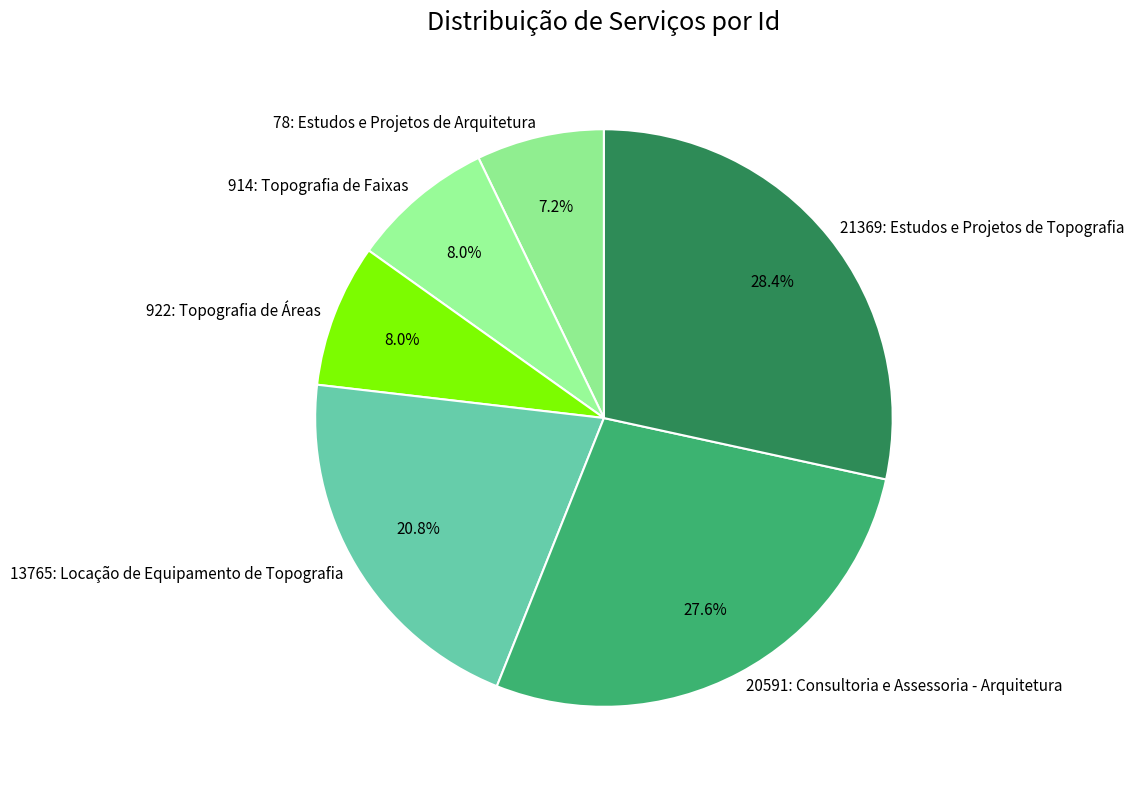

How much of the chart is everything except 20591: Consultoria e Assessoria - Arquitetura?

72.4%